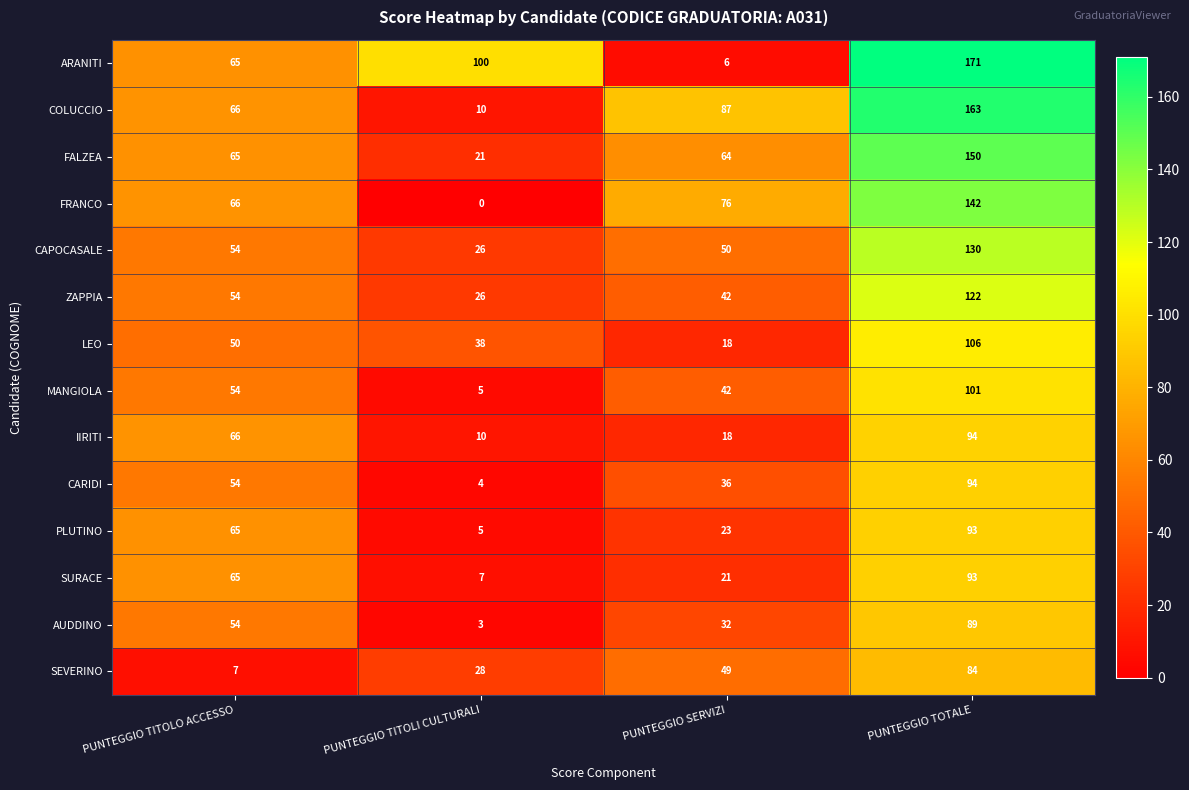

Rank the categories by AUDDINO value from lowest to highest.

PUNTEGGIO TITOLI CULTURALI, PUNTEGGIO SERVIZI, PUNTEGGIO TITOLO ACCESSO, PUNTEGGIO TOTALE